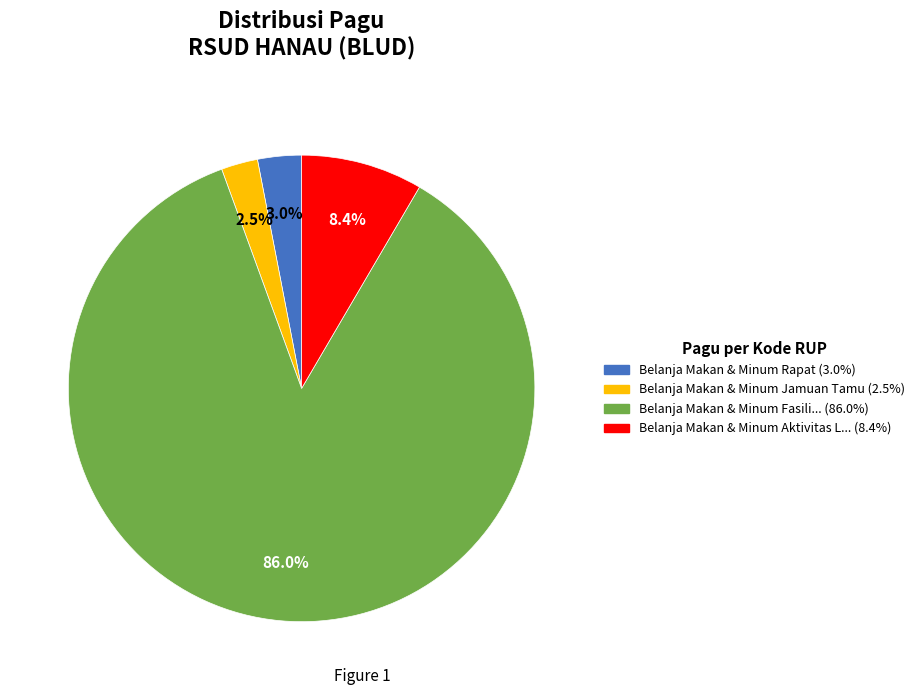

Is there a majority slice in this chart?

Yes